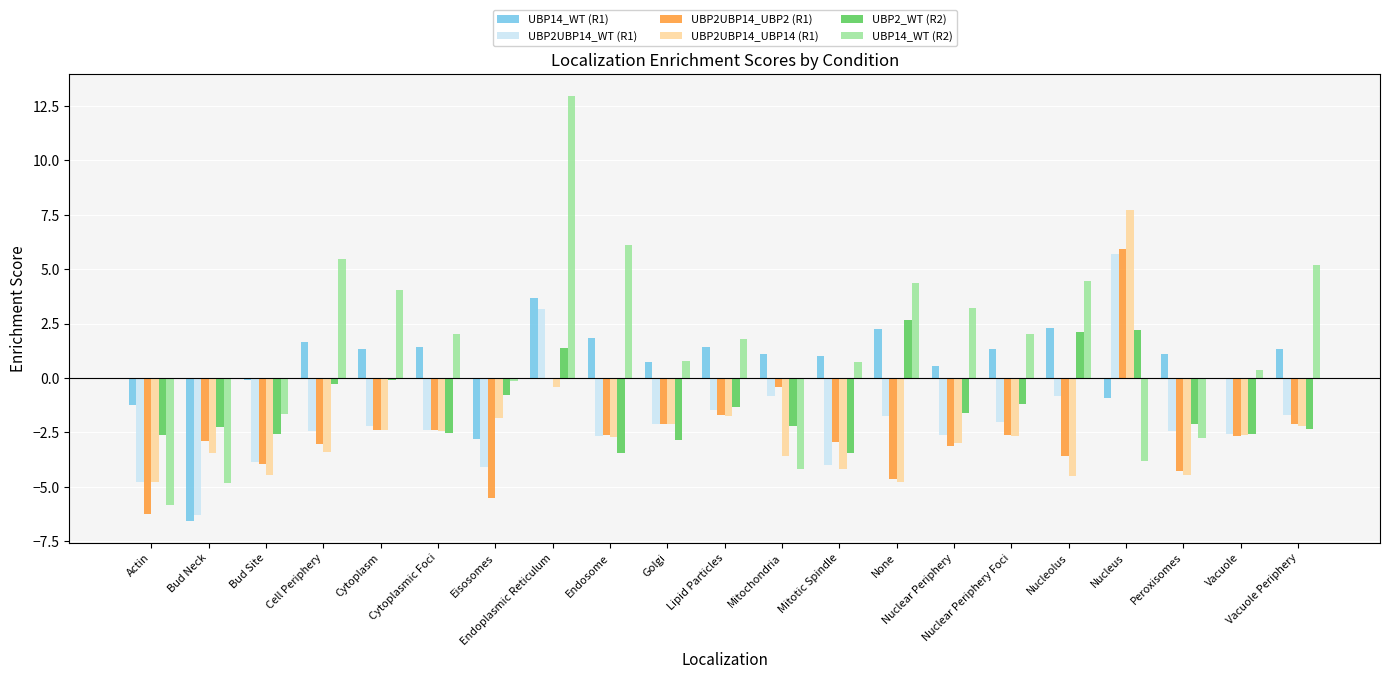

At which category is the sum across all series the highest?

Endoplasmic Reticulum